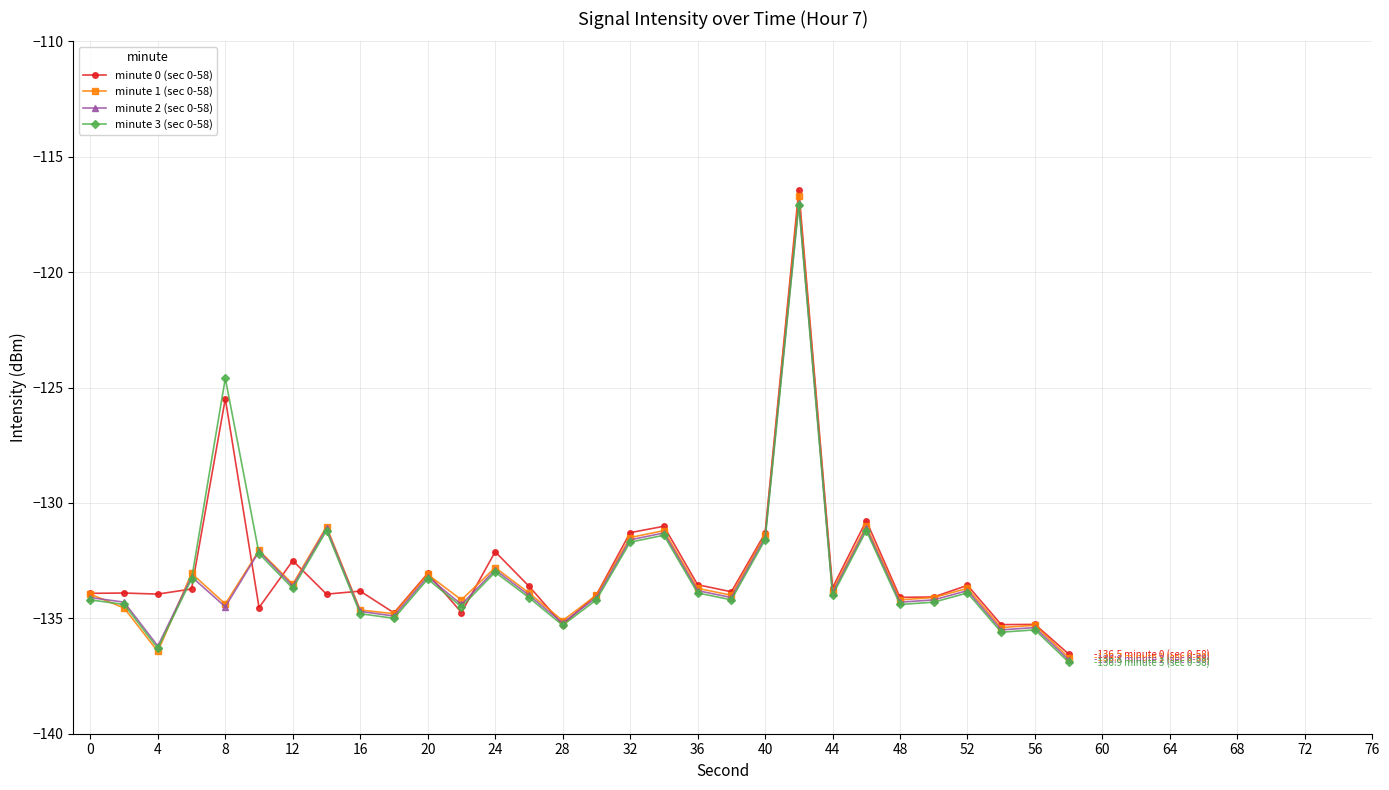

What is the maximum value shown in the chart?

-116.4